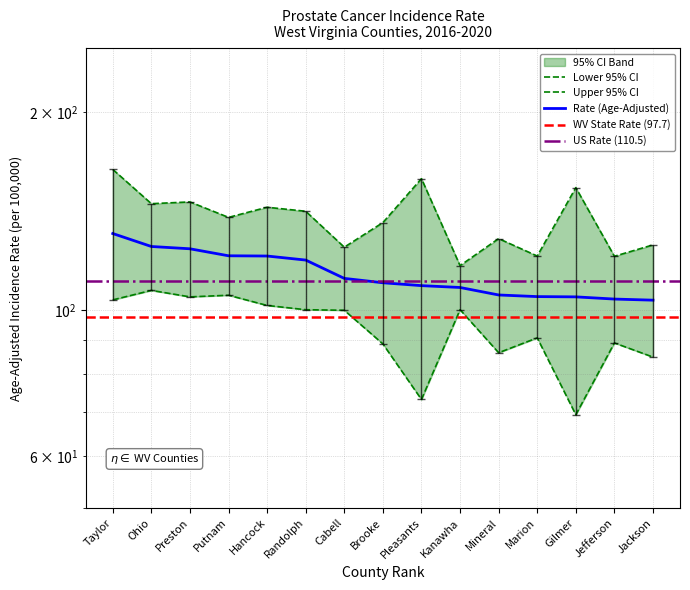

True or false: Rate (Age-Adjusted) and Upper 95% CI intersect in this chart.

False